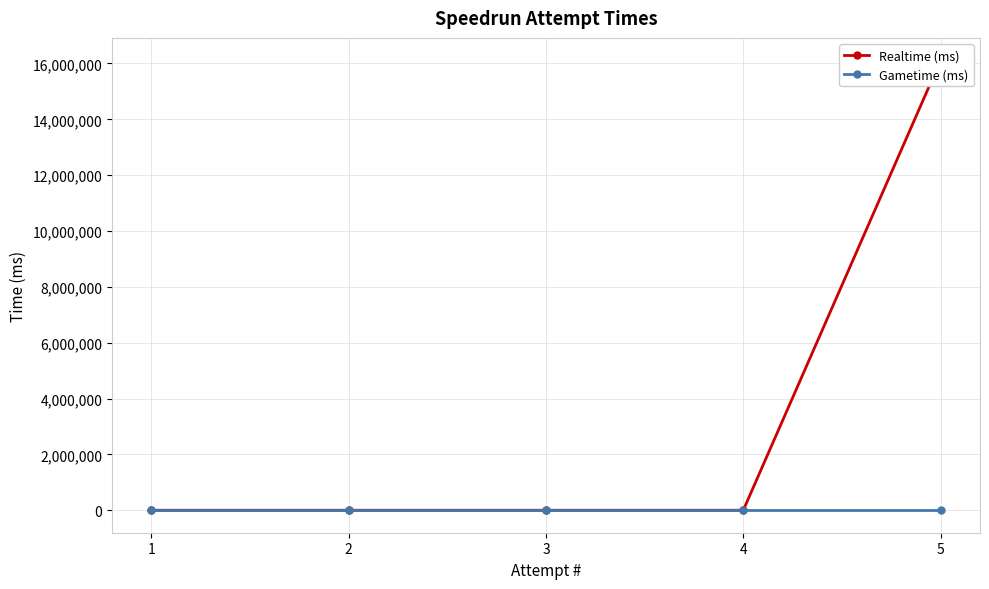

Which category has the highest value across all series?

5